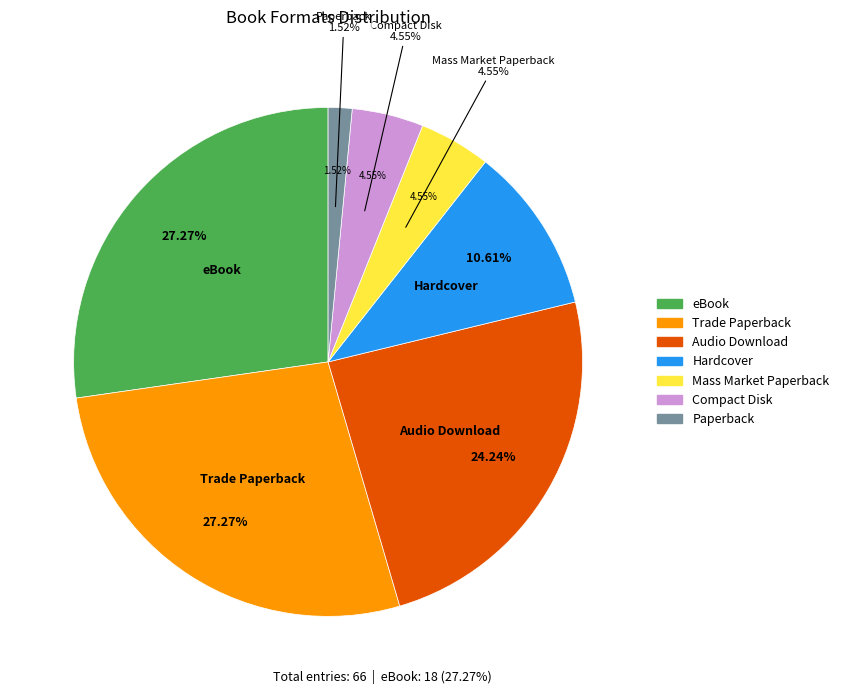

What is the change in value from Mass Market Paperback to Paperback?

-2